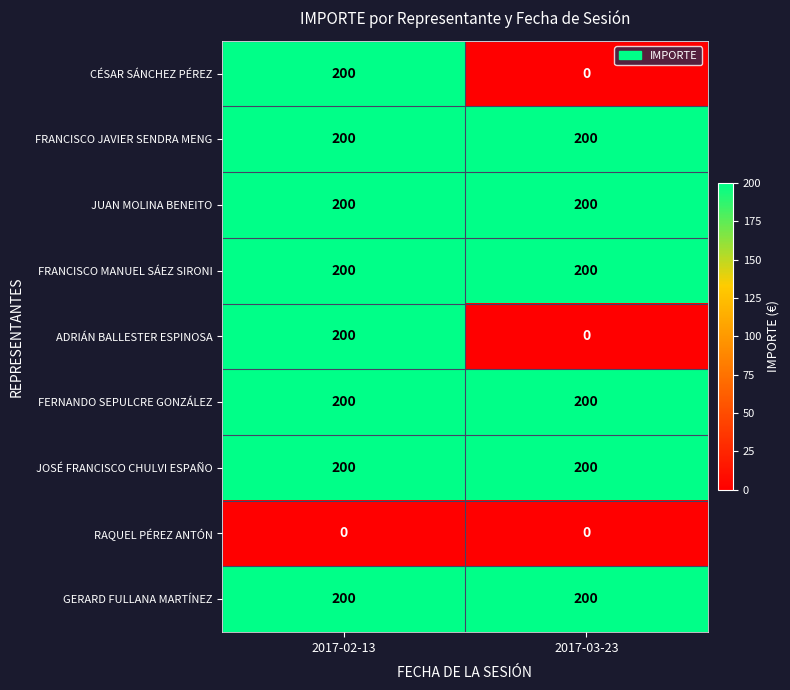

Rank the categories by CÉSAR SÁNCHEZ PÉREZ value from lowest to highest.

2017-03-23, 2017-02-13